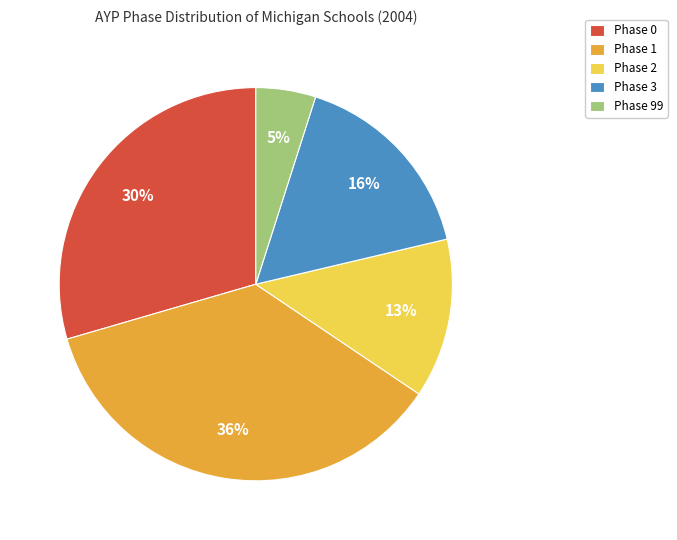

To the nearest percent, what portion does Phase 1 represent?

36%